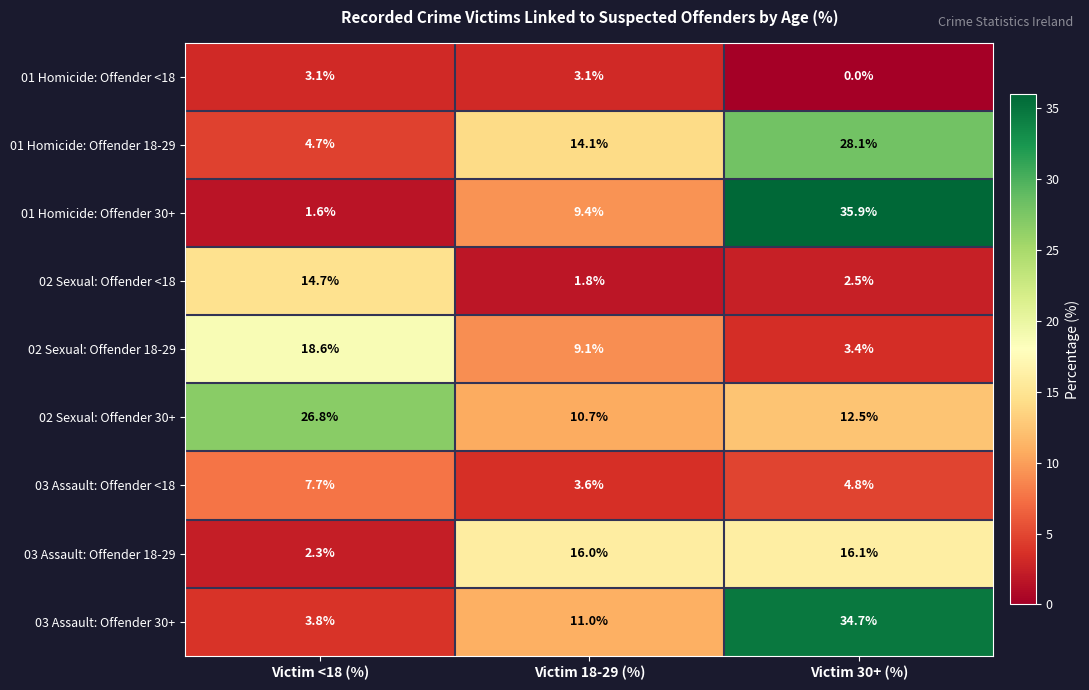

At which label does 03 Assault: Offender <18 first exceed 4?

Victim <18 (%)